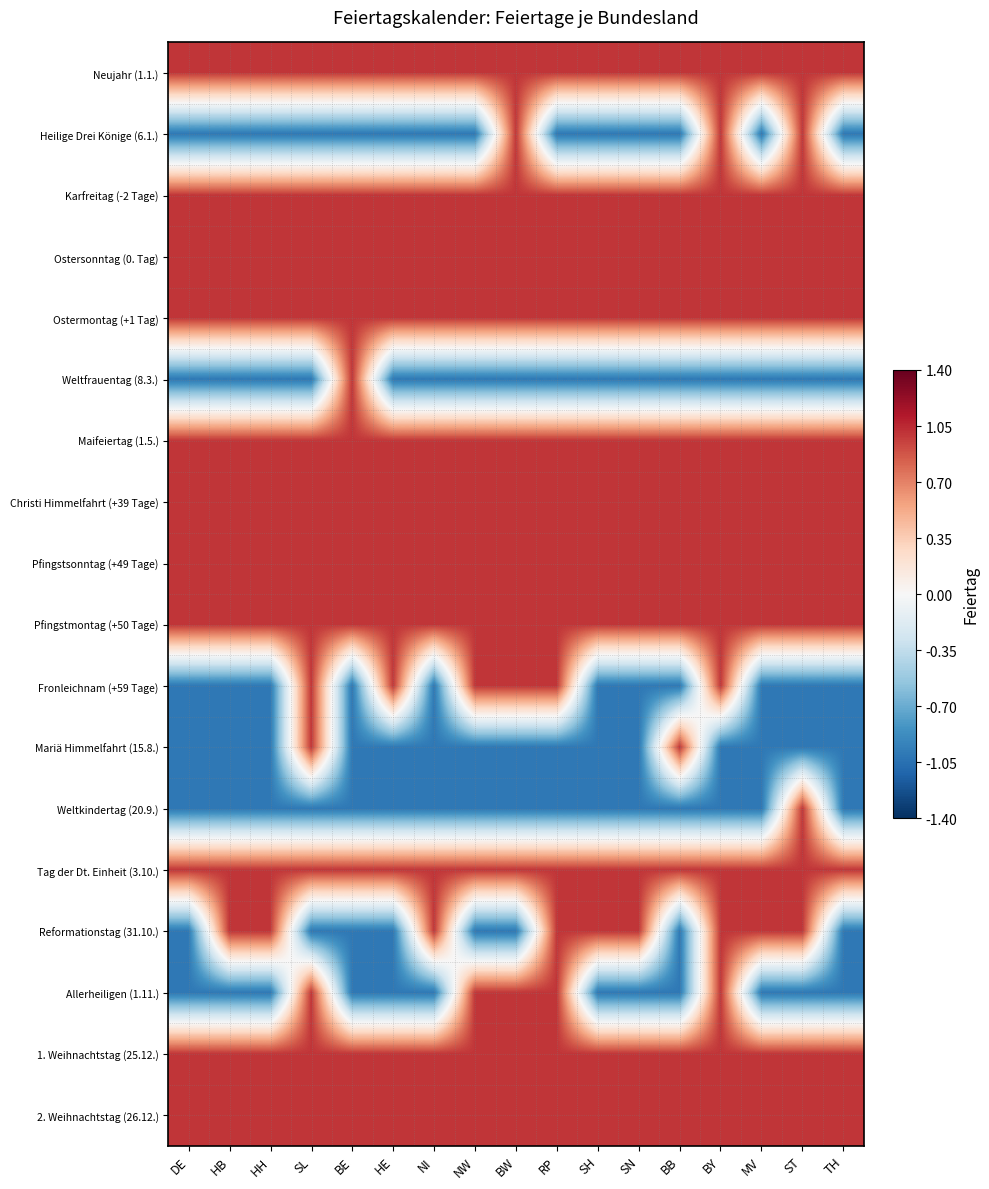

Between BW and RP, which series saw the biggest shift?

Heilige Drei Könige (6.1.)